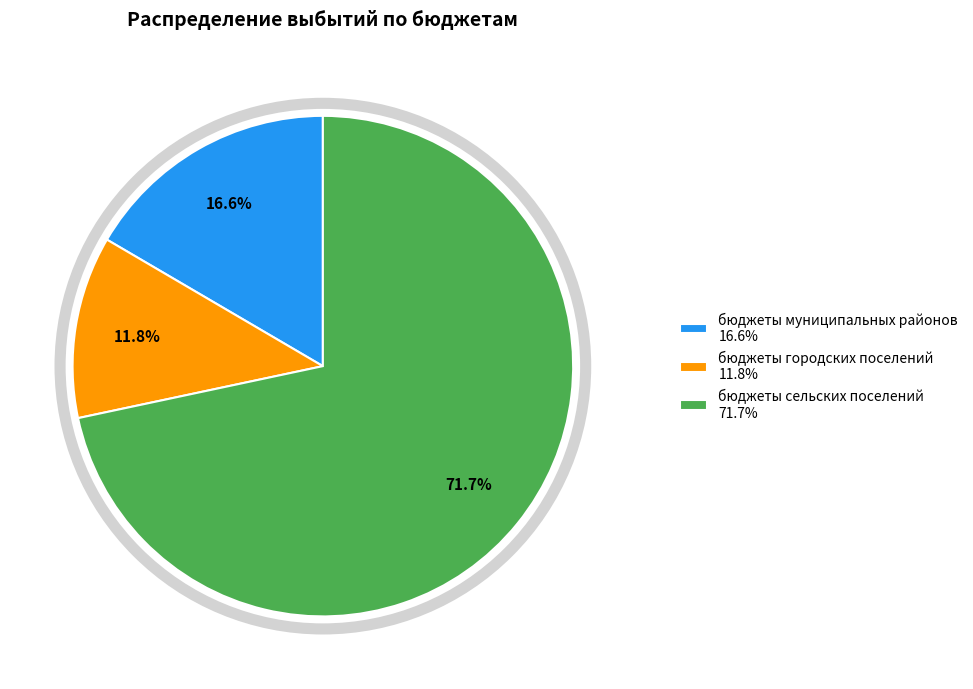

Do бюджеты сельских поселений and бюджеты городских поселений together represent more than half of the pie?

Yes